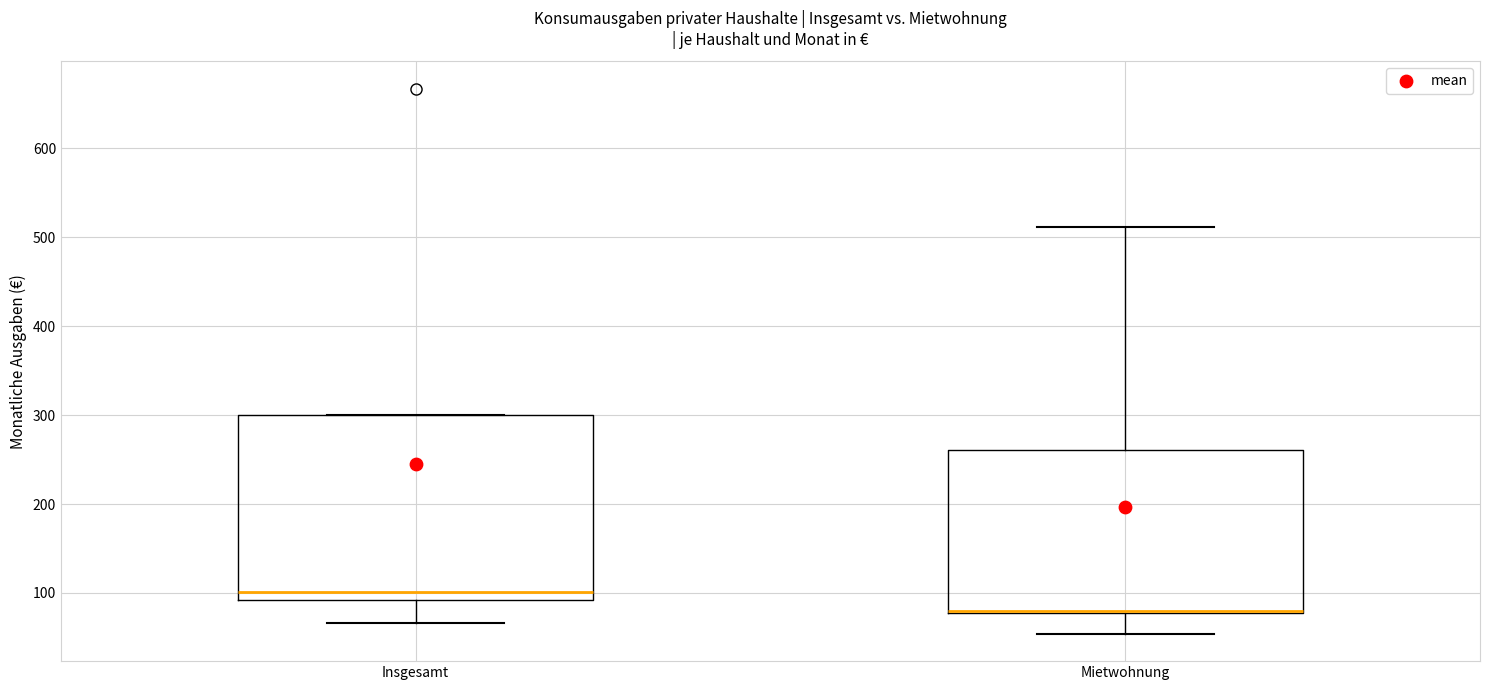

Comparing the boxes themselves (not the whiskers), which one is the tallest?

Insgesamt